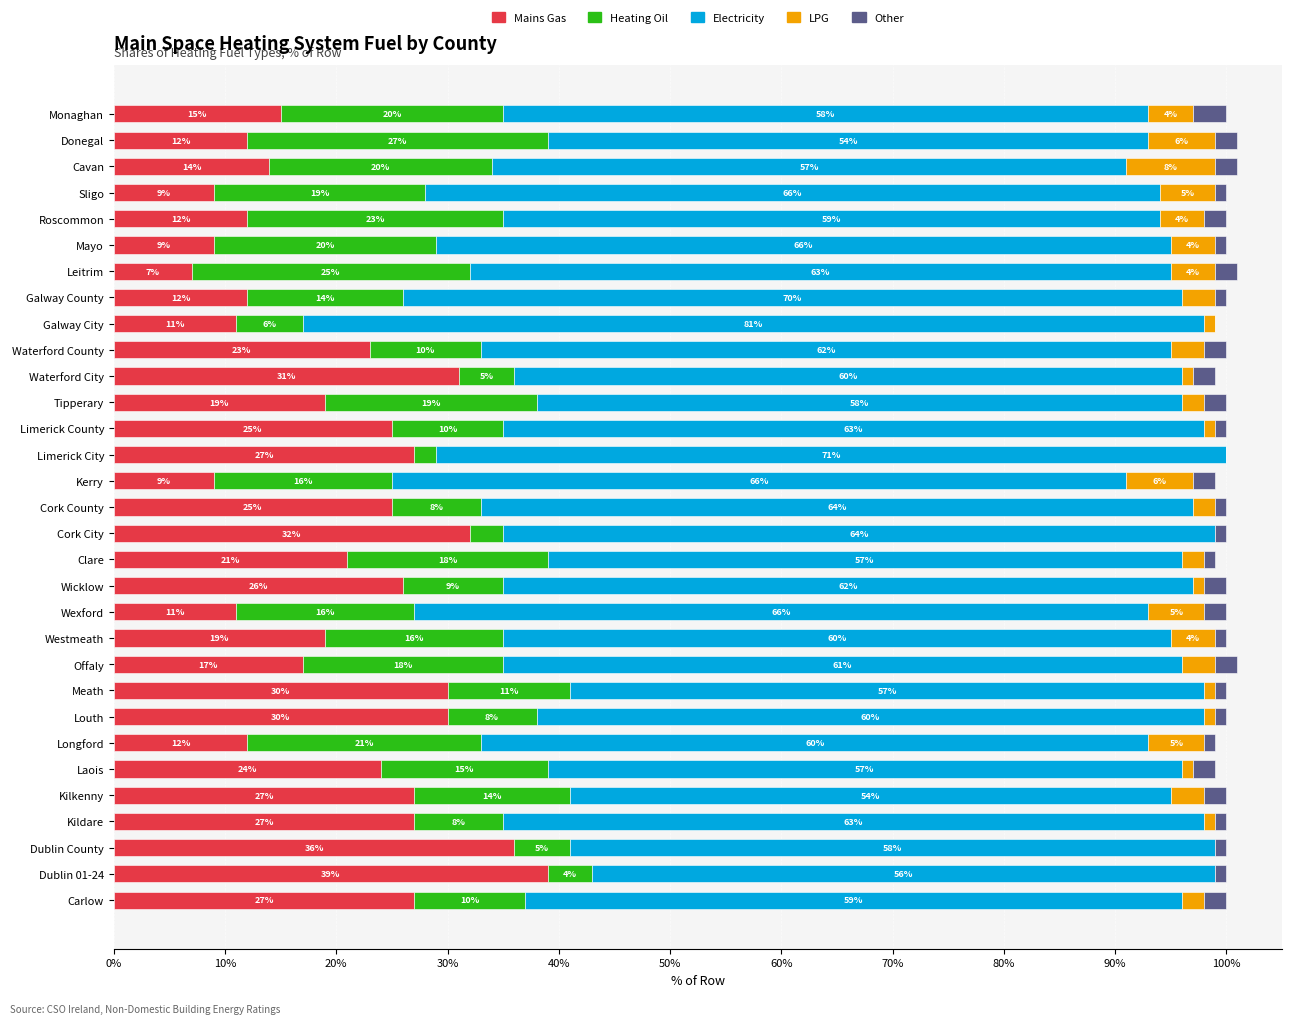

At which label does Mains Gas reach its peak?

Dublin 01-24